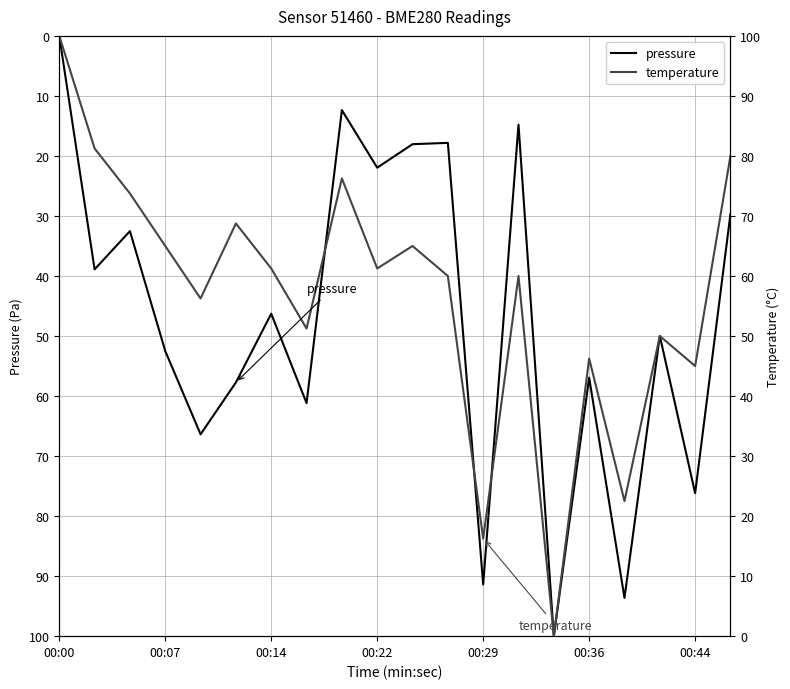

What is the difference between the pressure values at 10 and 00:36?

39.7